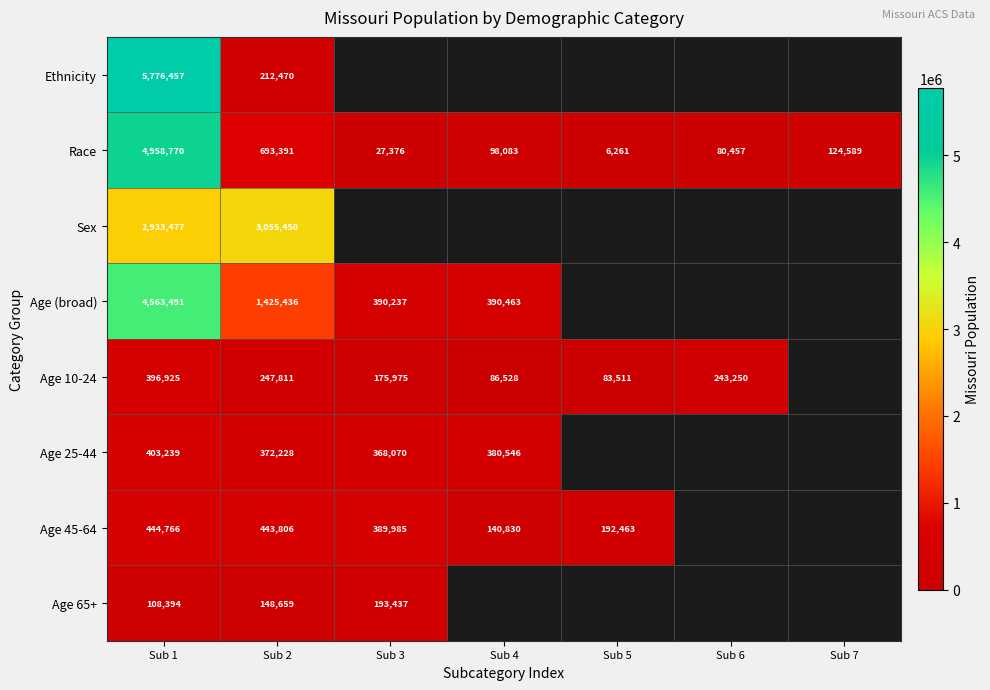

True or false: Race has a value of 4958770 at Sub 1.

True